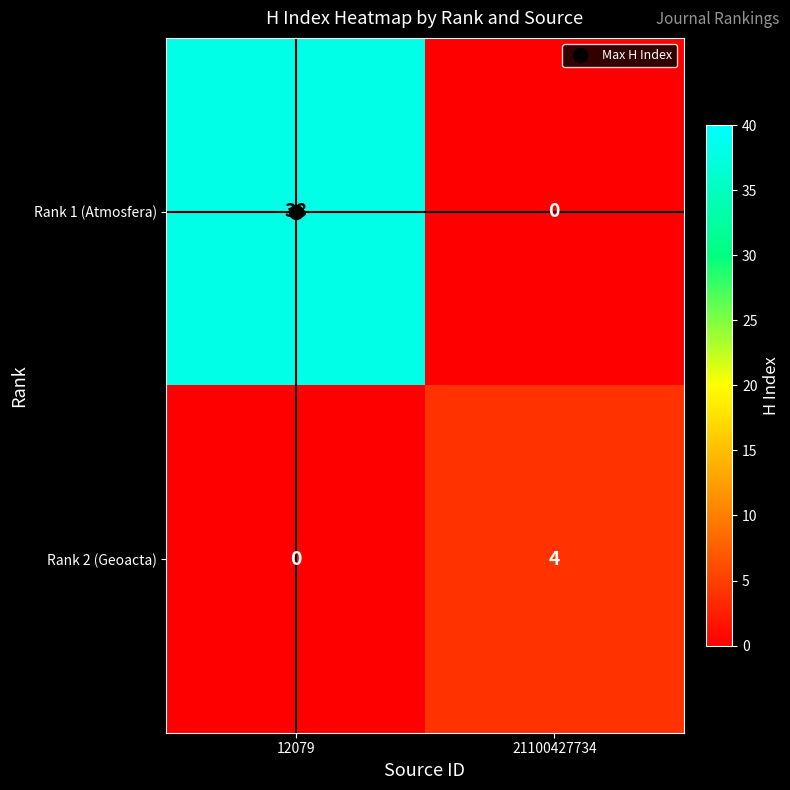

True or false: Rank 2 (Geoacta) has a value of 1 at 21100427734.

False